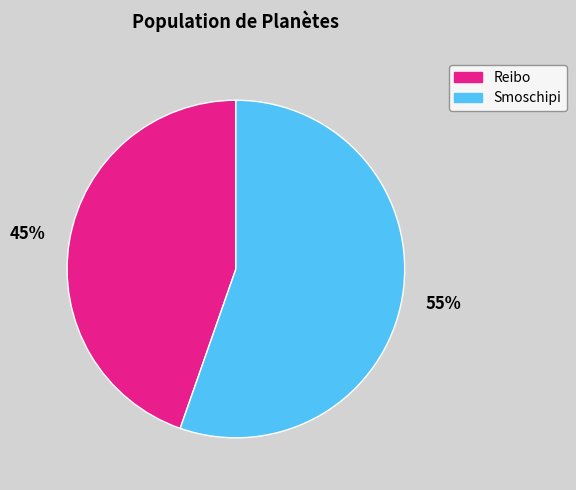

Which category has the smallest portion of the pie?

Reibo